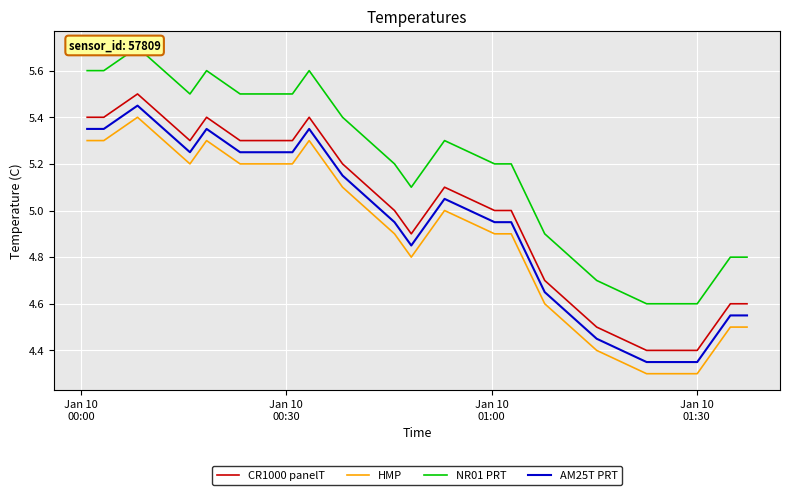

True or false: CR1000 panelT and AM25T PRT cross at least once.

False